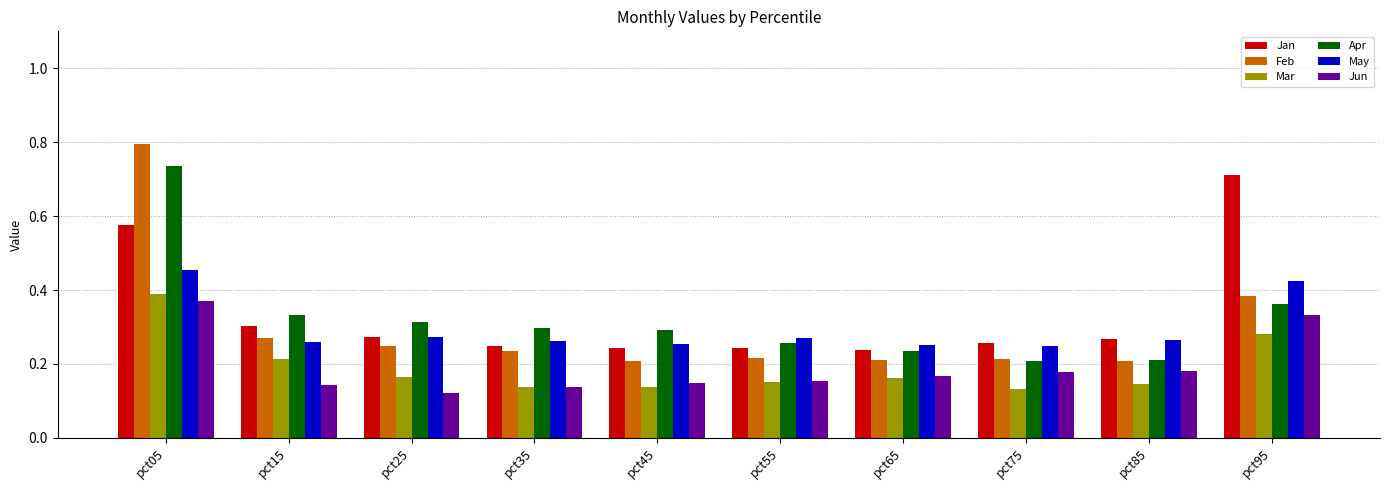

List the series in order of their peak value, lowest first.

Jun, Mar, May, Jan, Apr, Feb